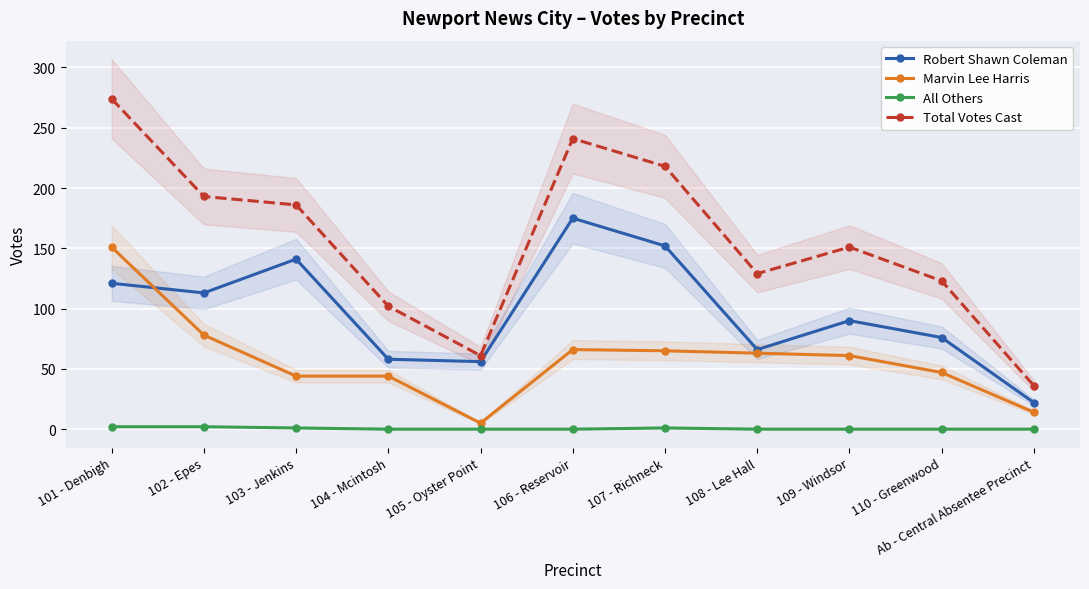

The value of All Others at 107 - Richneck is 1. True or false?

False